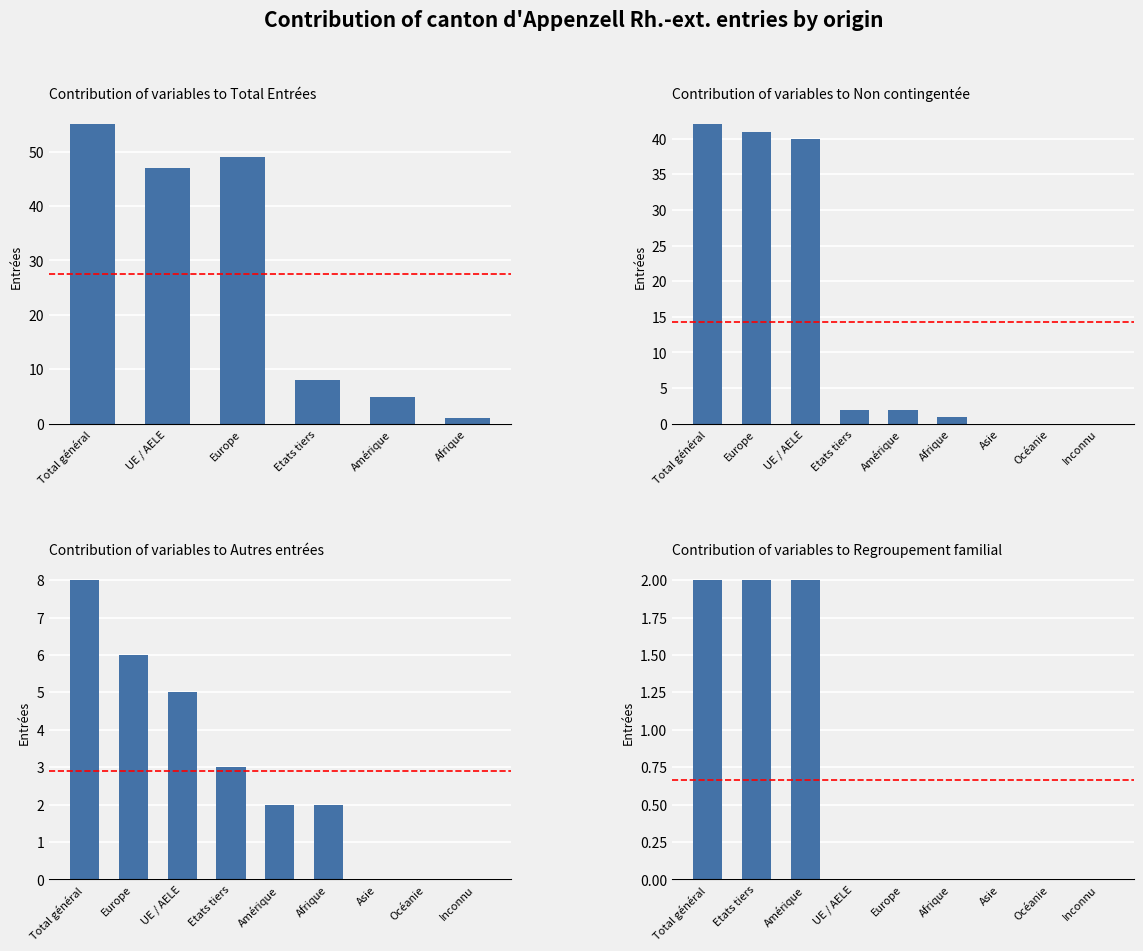

Does the chart contain stacked bars?

No